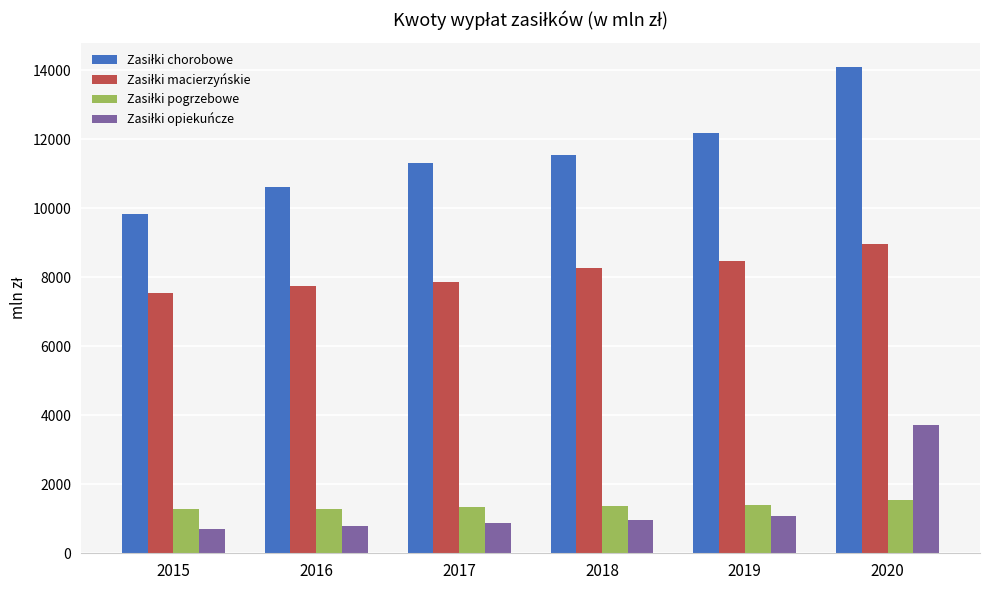

What is the total value across all series at 2017?

21387.7